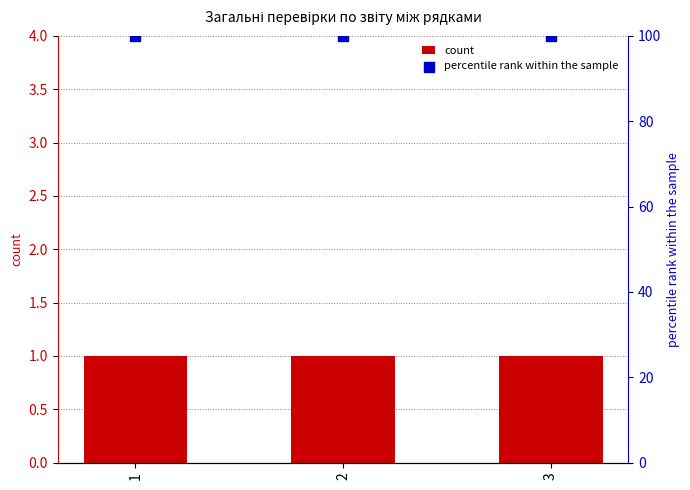

Is the value of percentile rank within the sample at 2 greater than the value of count at 3?

Yes